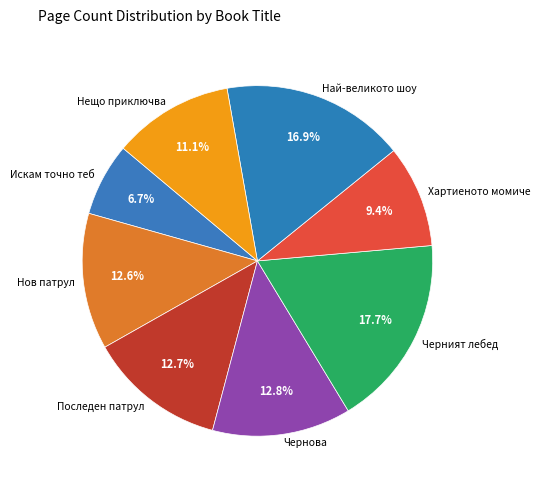

Which slice is the largest?

Черният лебед